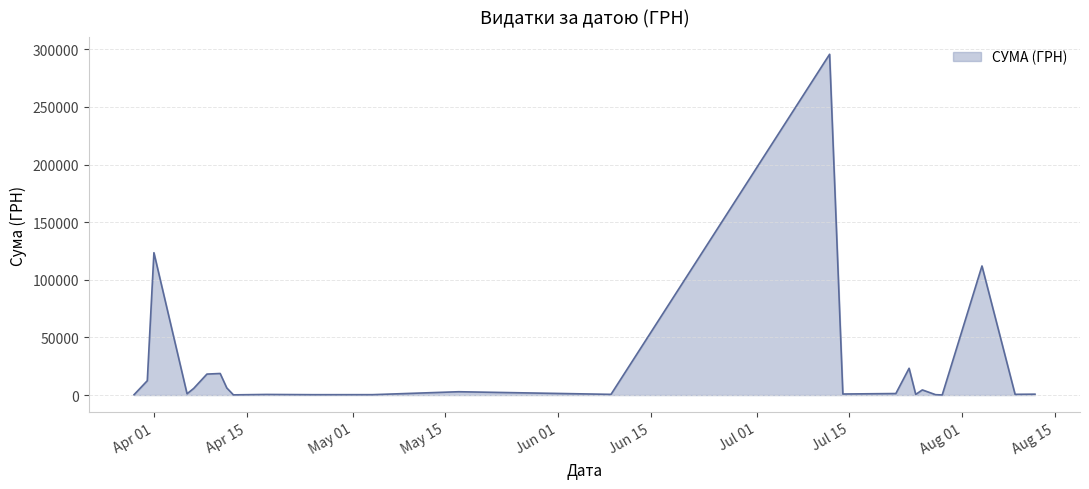

What is the greatest value displayed?

295638.6